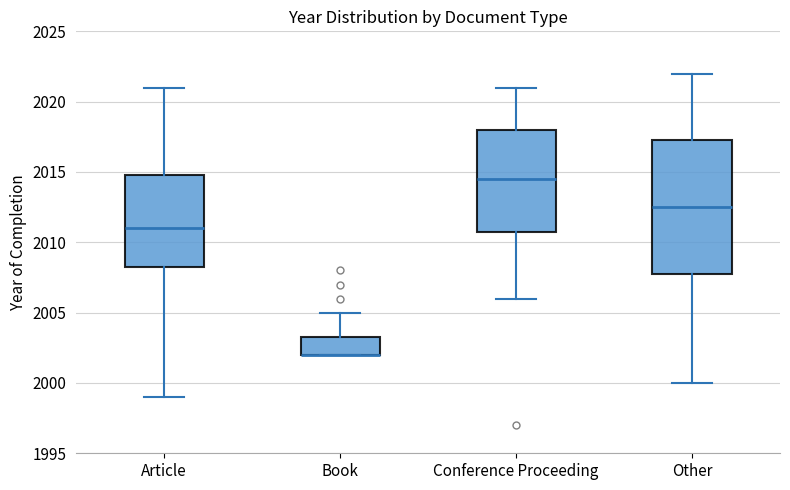

Where is the lower edge of the box for Other on the y-axis? The values are not printed on the chart, so give them approximately, as read against the axis.

2008.0